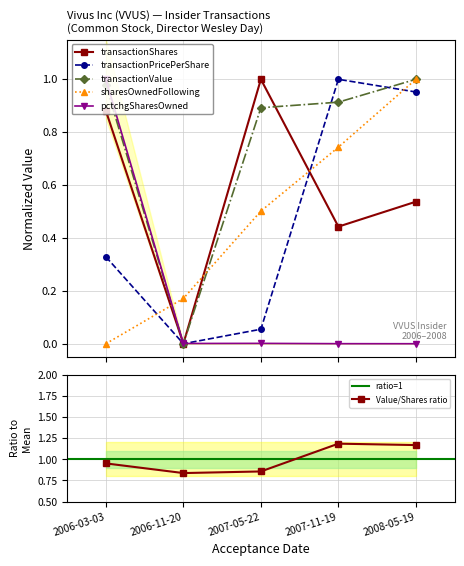

Does the chart display data point markers on the line(s)?

Yes